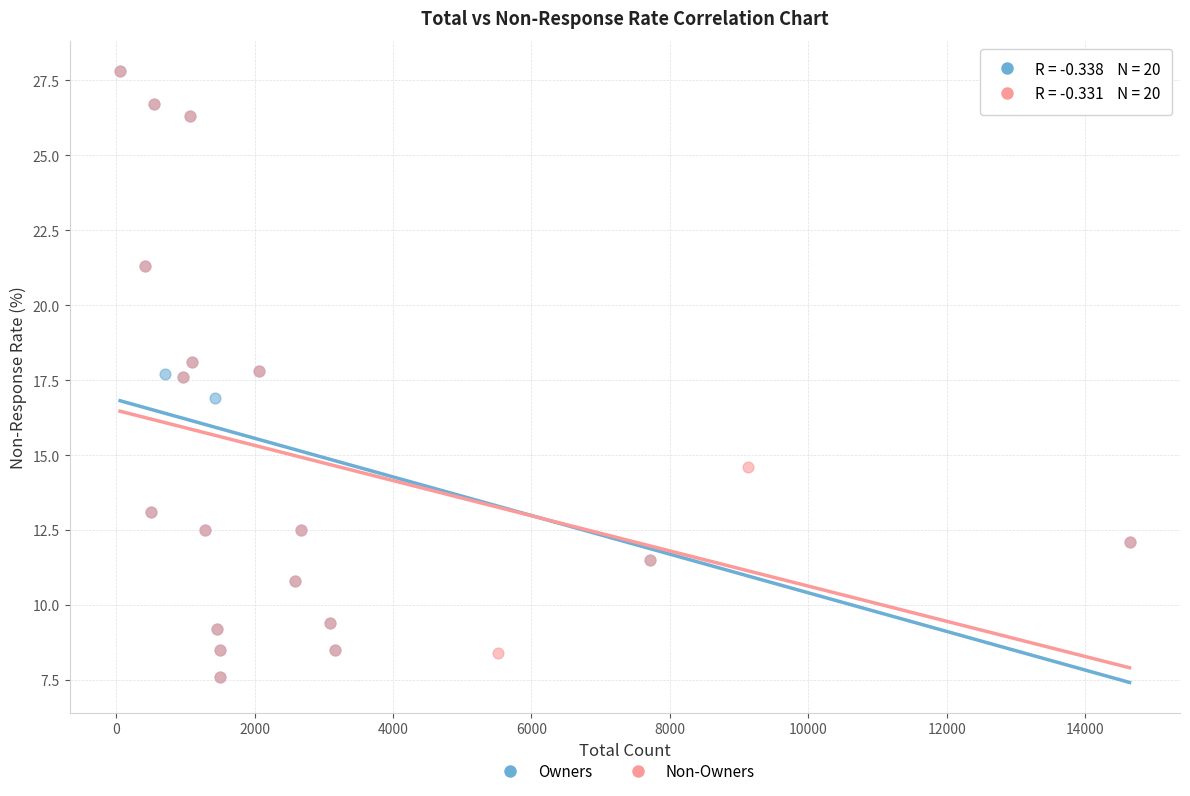

What are all the series names shown in the legend?

Owners, Non-Owners